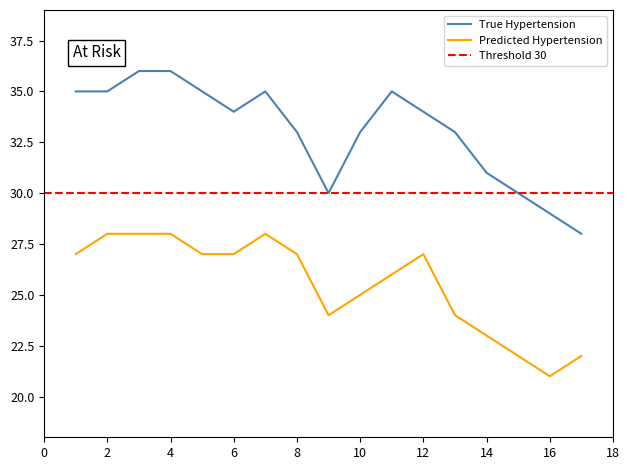

How many interior local valleys does the True Hypertension series have?

2